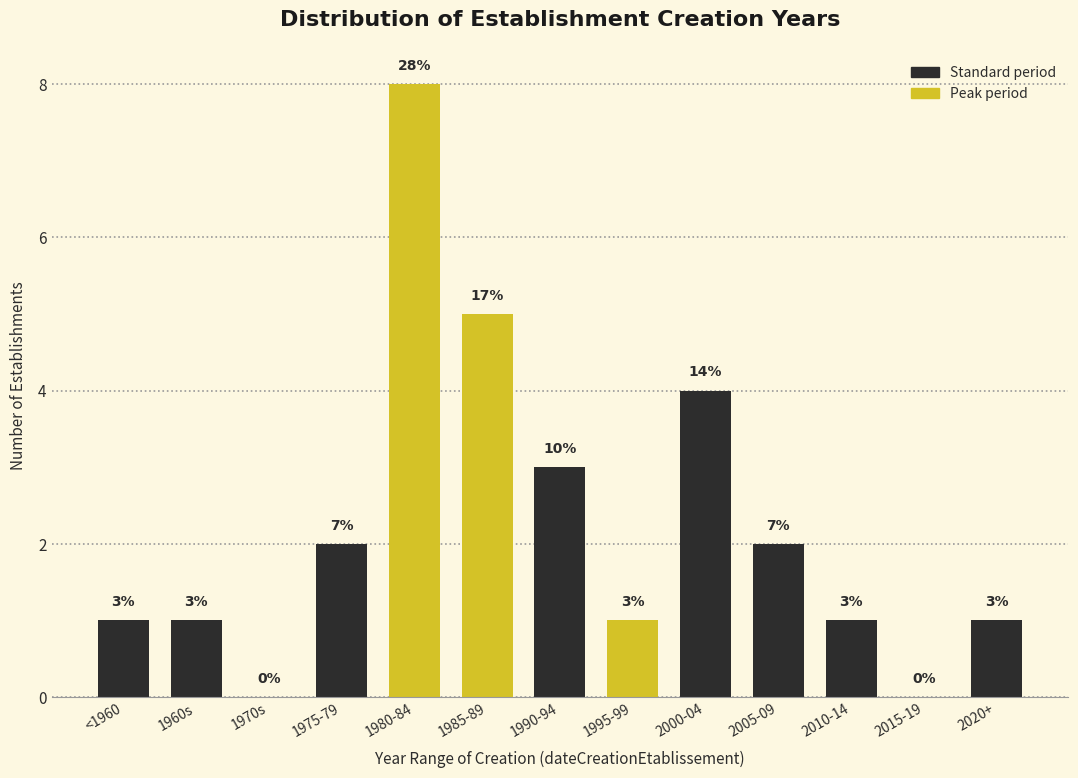

Reading left to right, what are all the values shown in this chart?

<1960=1	1960s=1	1970s=0	1975-79=2	1980-84=8	1985-89=5	1990-94=3	1995-99=1	2000-04=4	2005-09=2	2010-14=1	2015-19=0	2020+=1